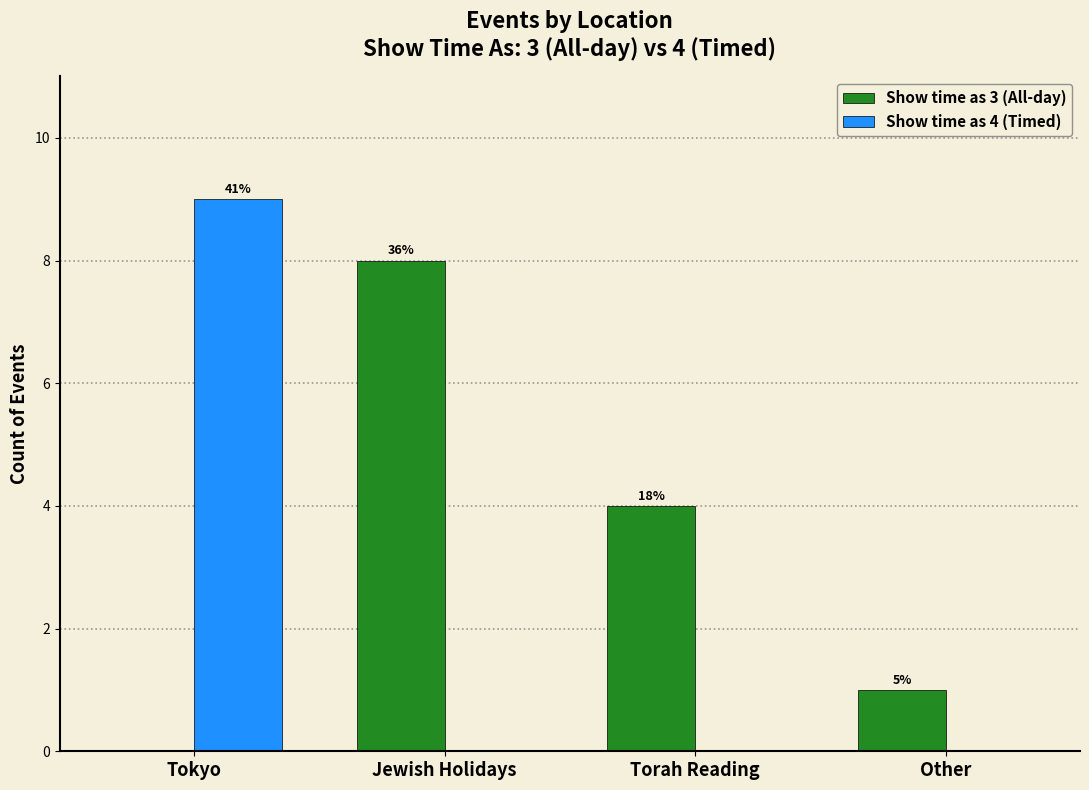

Between Tokyo and Jewish Holidays, which series saw the biggest shift?

Show time as 4 (Timed)